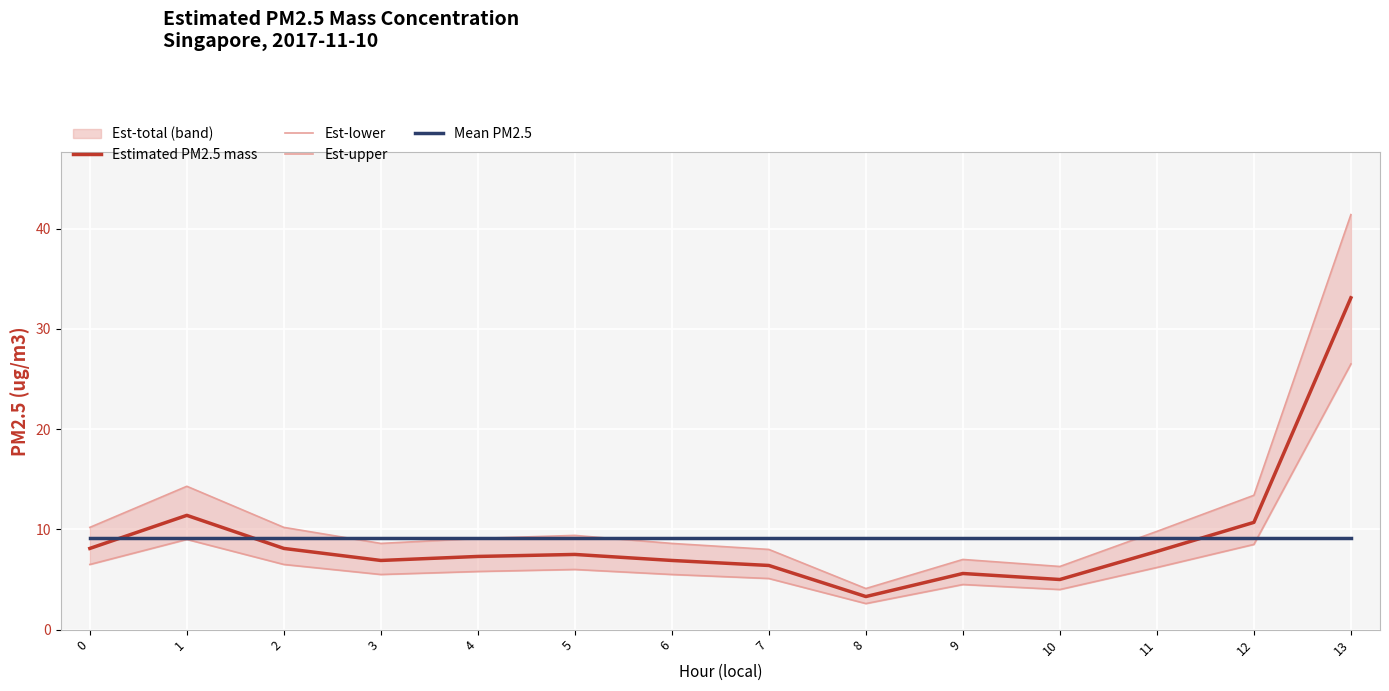

How many lines are shown in the chart?

4